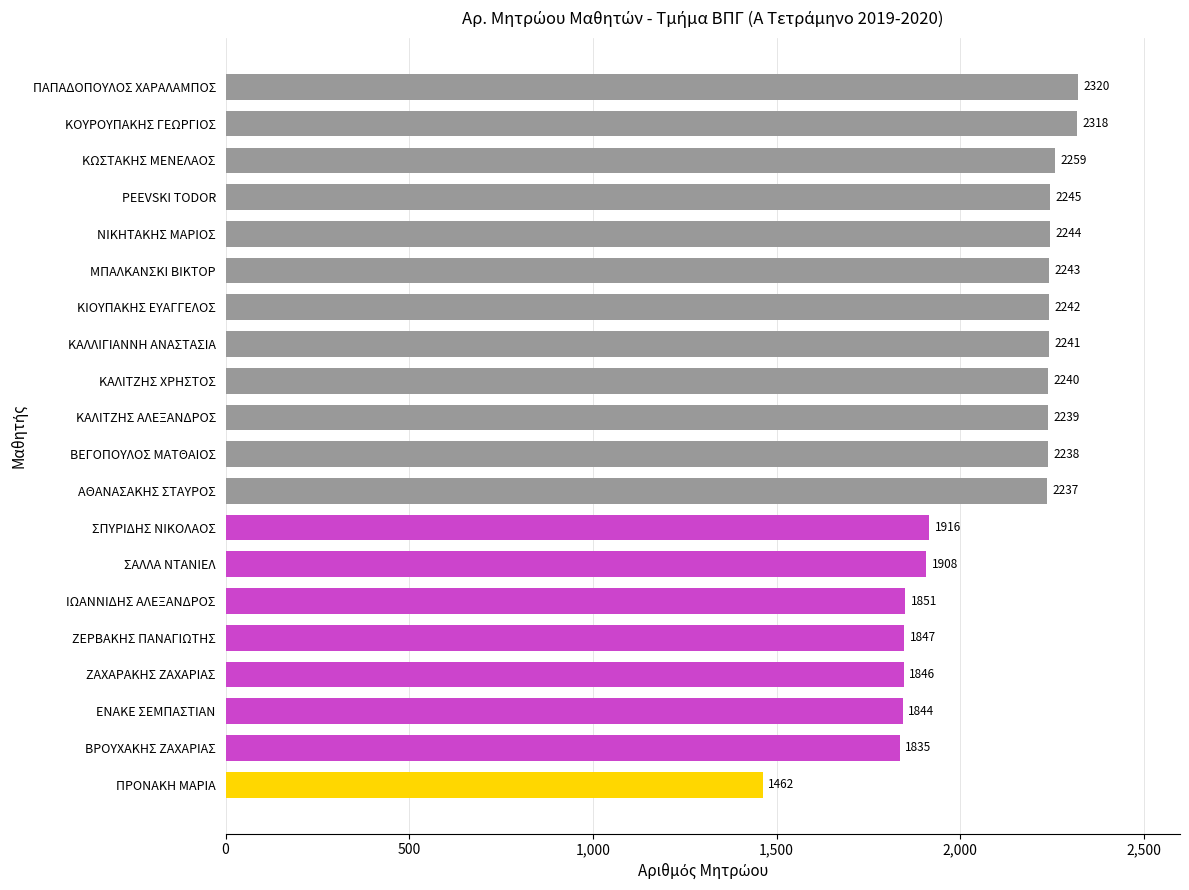

Reading bottom to top, what are all the values shown in this chart?

1462	1835	1844	1846	1847	1851	1908	1916	2237	2238	2239	2240	2241	2242	2243	2244	2245	2259	2318	2320